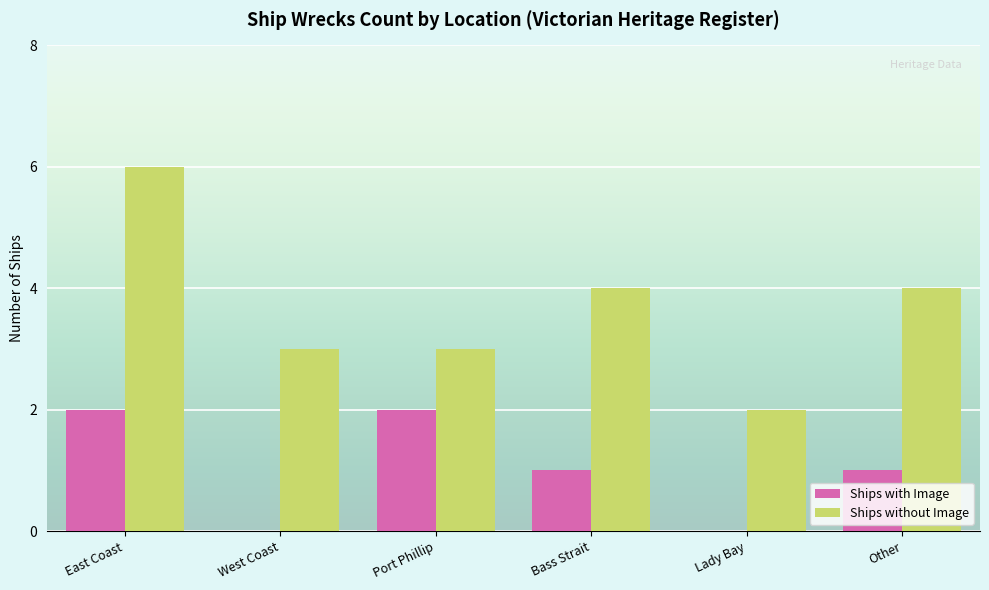

Reading left to right, what are all the values shown in this chart?

Ships with Image: 2	0	2	1	0	1
Ships without Image: 6	3	3	4	2	4